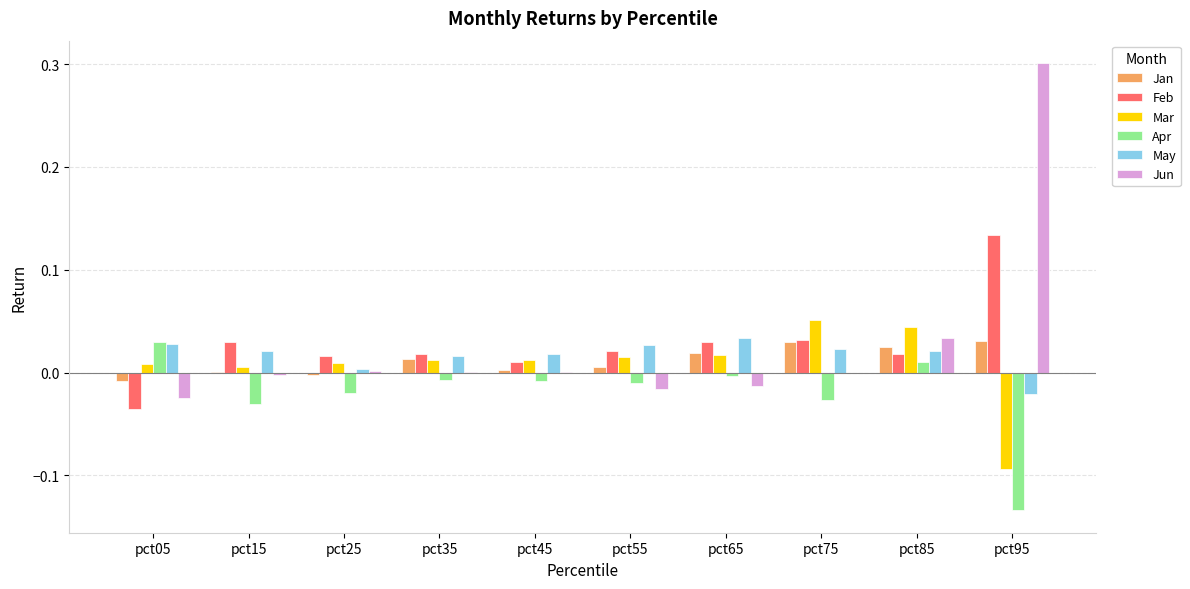

Are the bars horizontal?

No